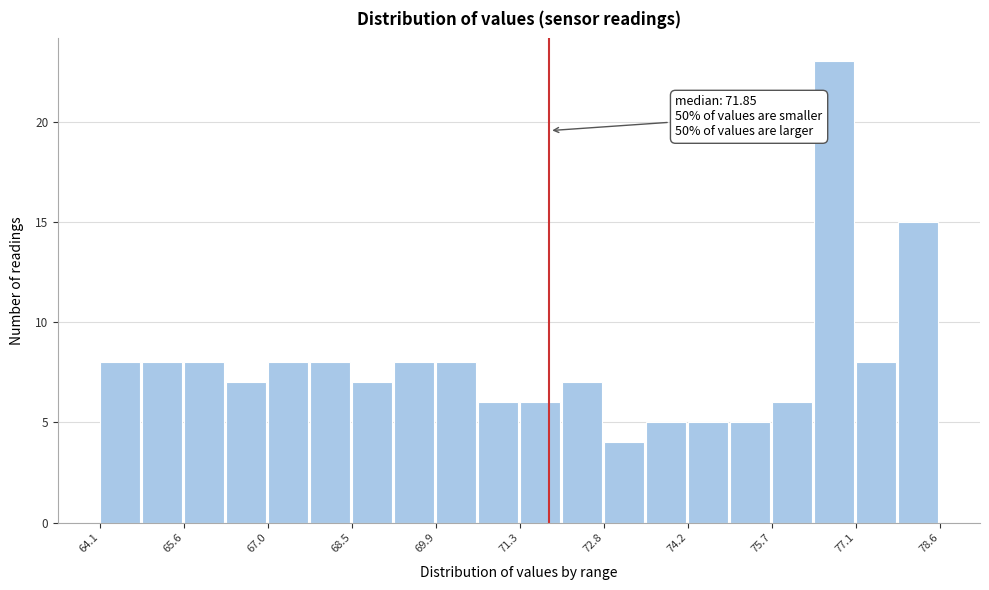

Around what value on the x-axis is the tallest bar? Give the approximate position of its centre, as read against the axis.

76.8